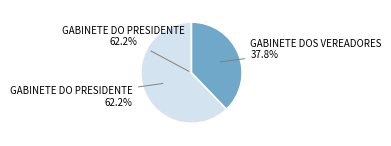

How many segments does this pie chart have?

2